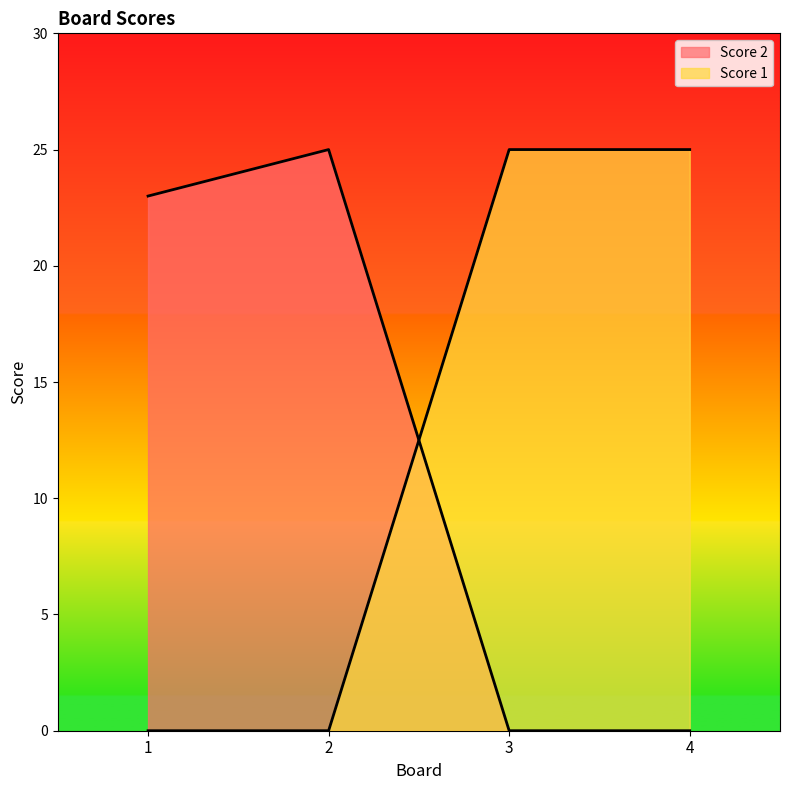

What is the maximum value shown in the chart?

25